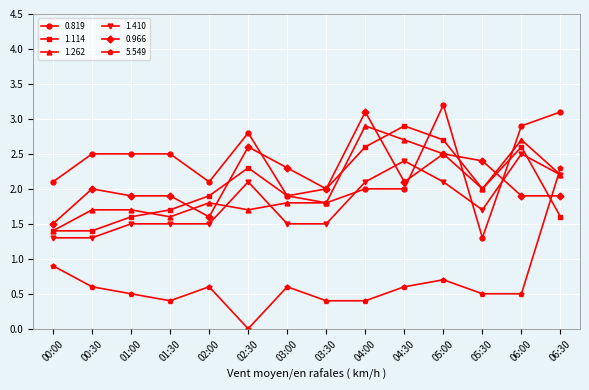

True or false: 1.114 has more than 2 points higher than both neighbors.

True